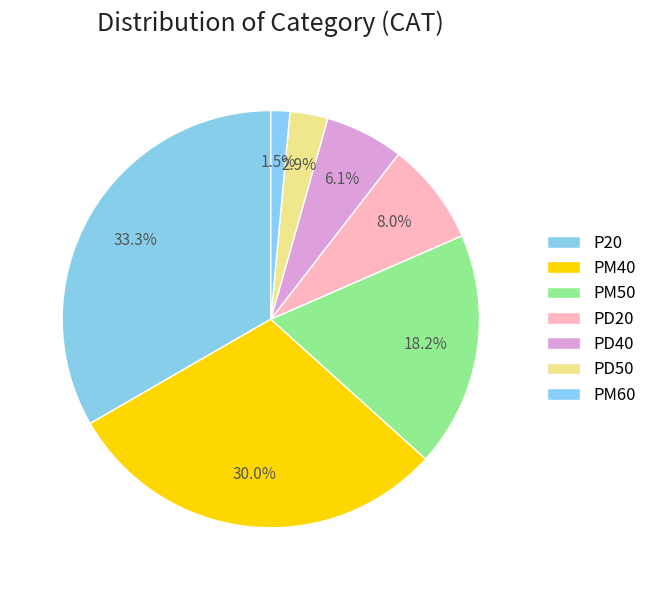

Which category has the biggest portion of the pie?

P20